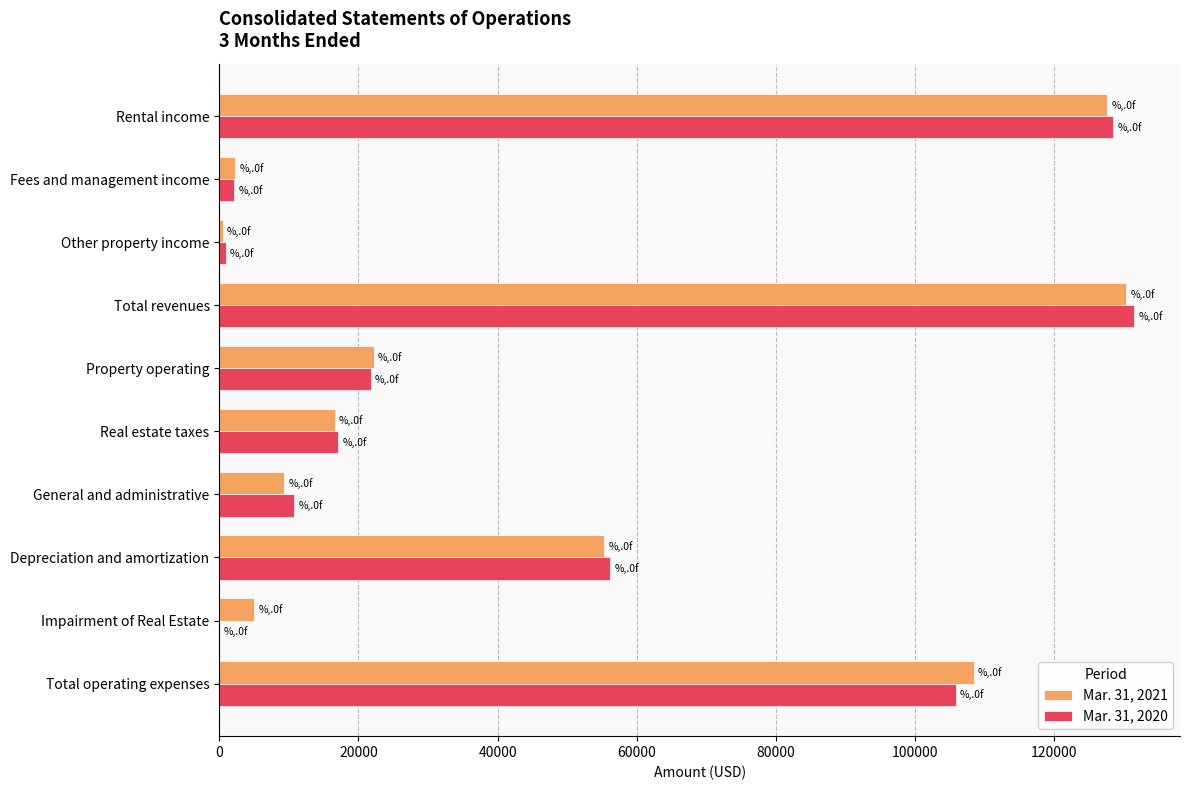

How many positive values does the Mar. 31, 2020 series have?

9